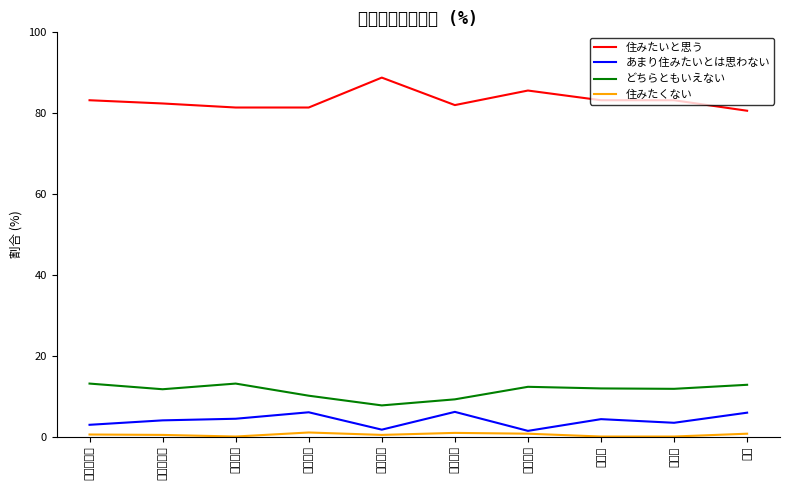

Which series has the largest range (max minus min)?

住みたいと思う